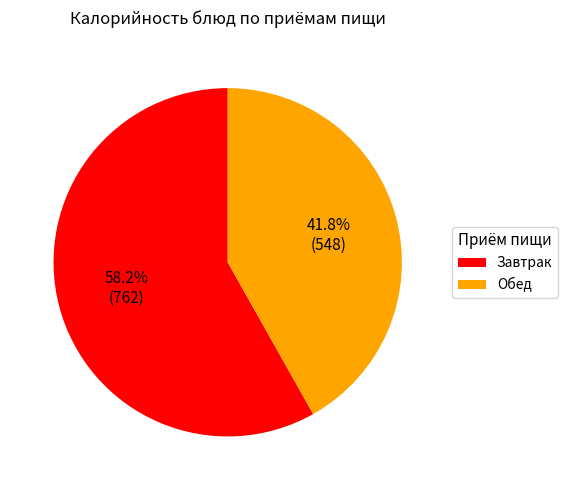

Count the number of slices in the pie.

2